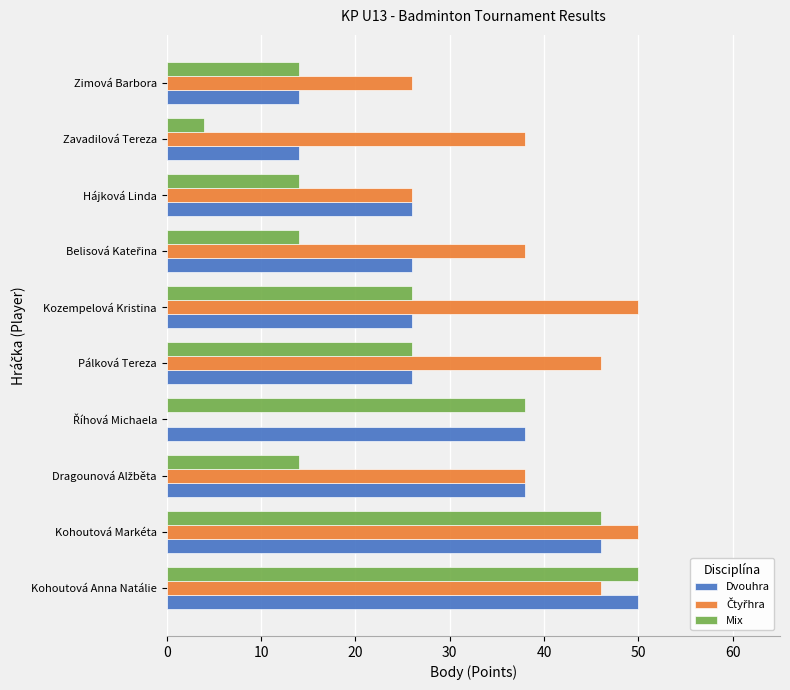

What is the sum of all Mix values?

246